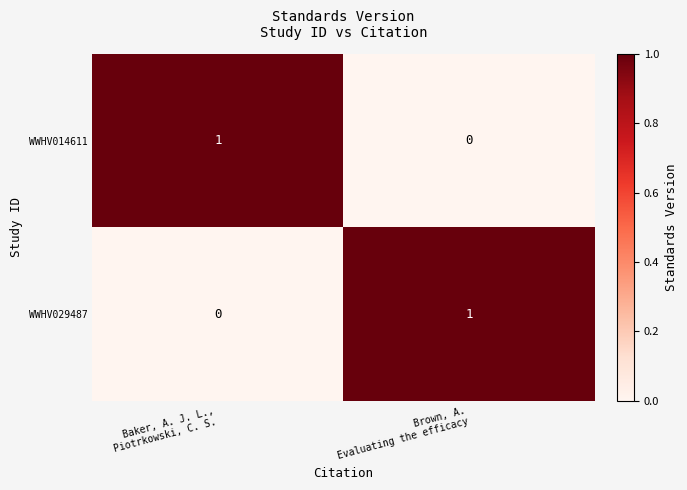

Reading right to left, transcribe all the data shown in this chart.

WWHV014611: 0	1
WWHV029487: 1	0